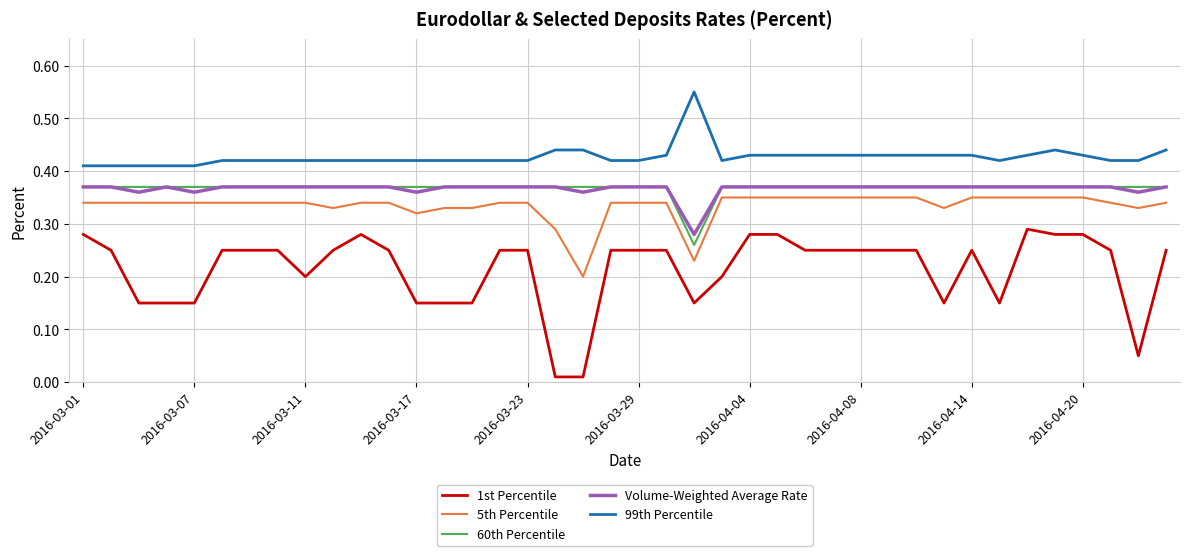

True or false: 99th Percentile and 1st Percentile intersect in this chart.

False